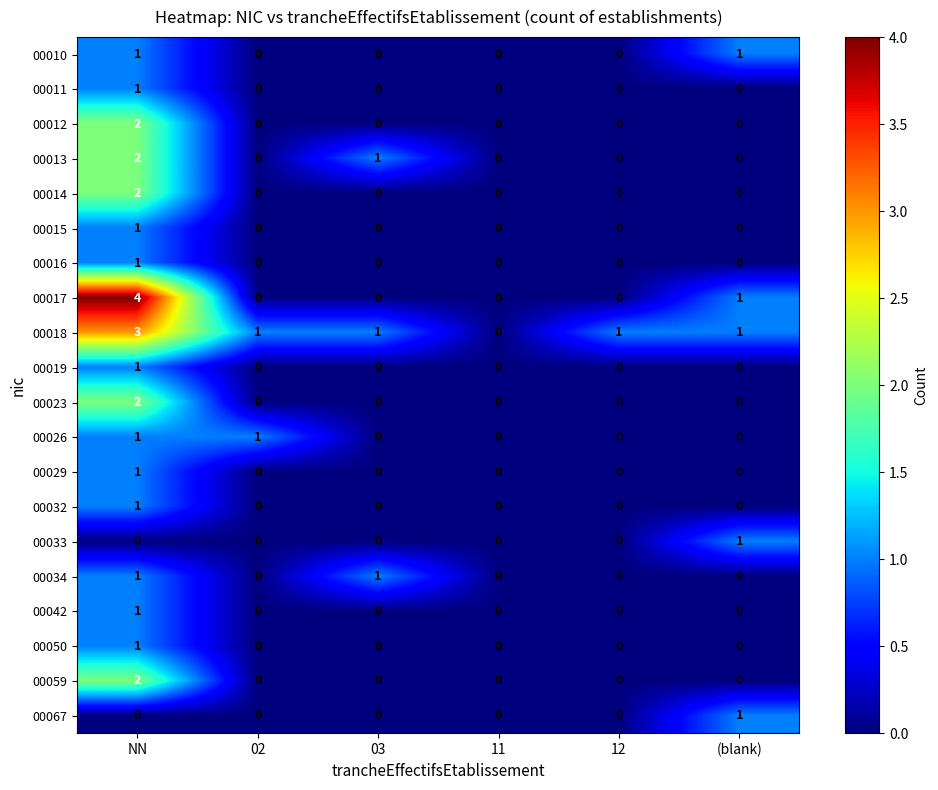

Which series has the largest range (max minus min)?

00017